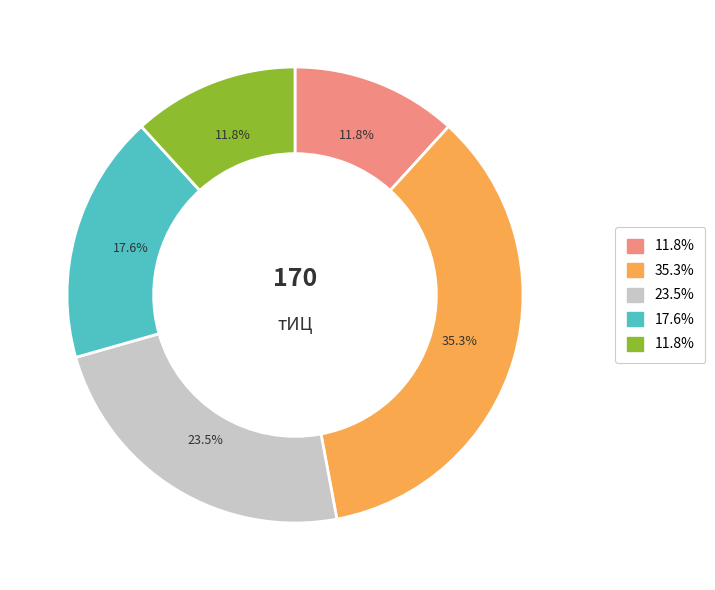

Is there any slice that represents more than half of the pie?

No